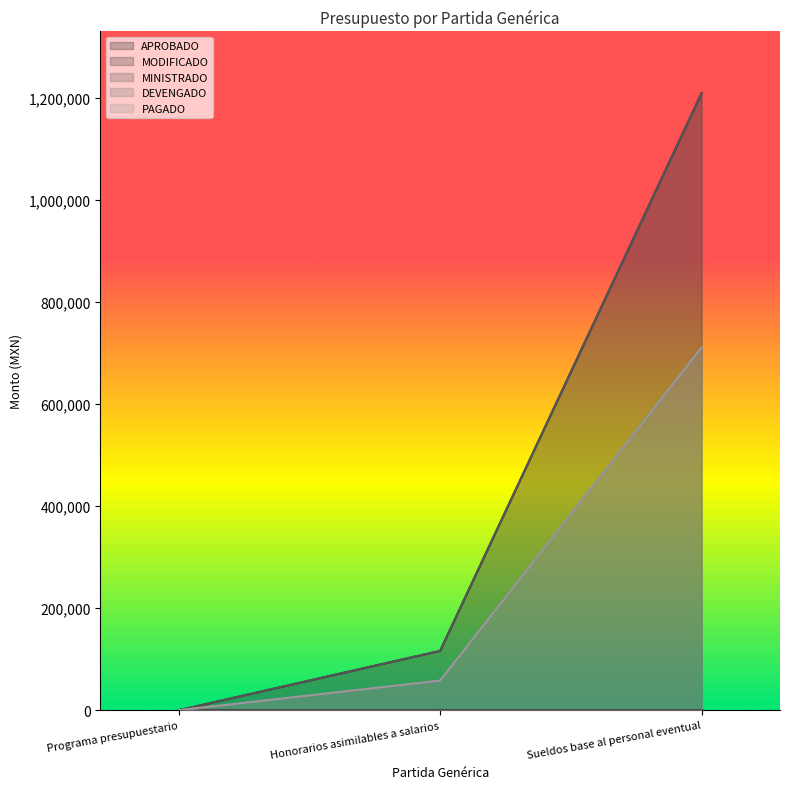

Count the number of categories in the chart.

3